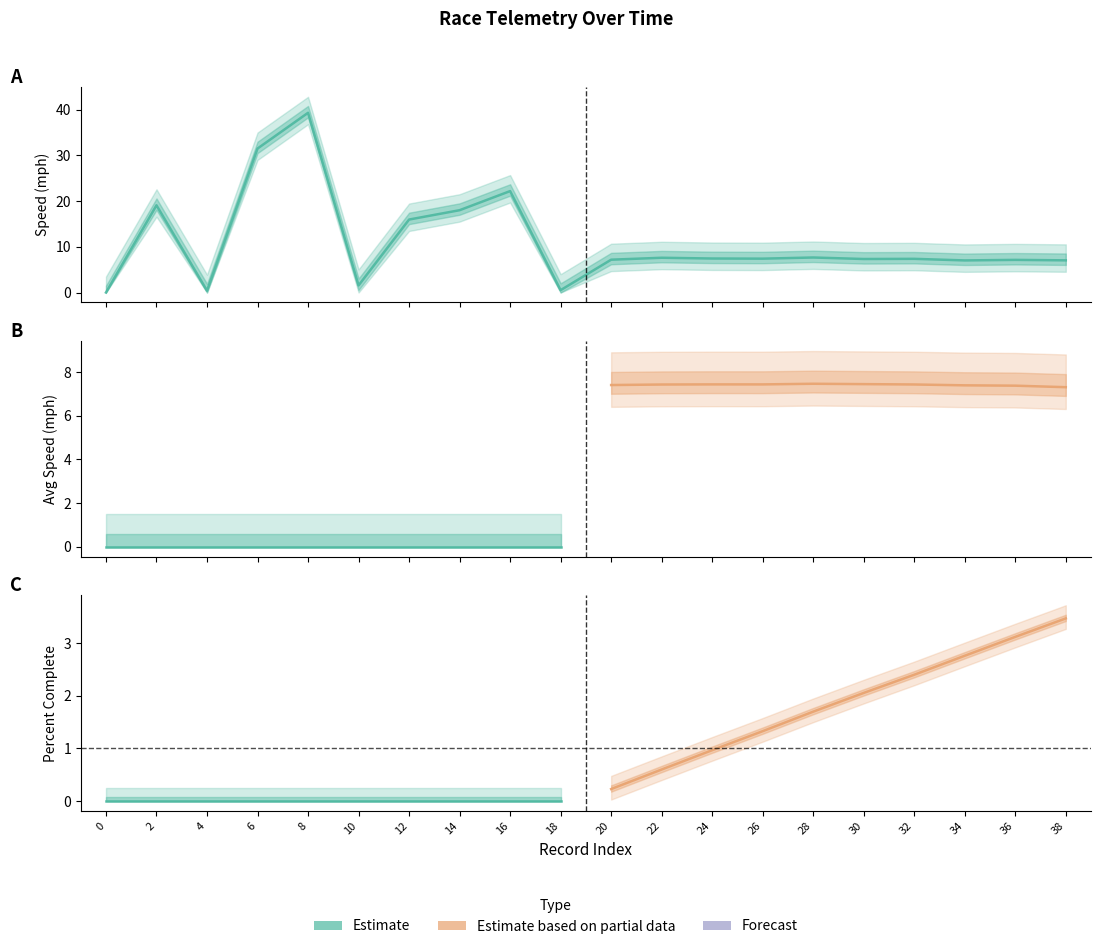

How many values in percentComplete are above zero?

10